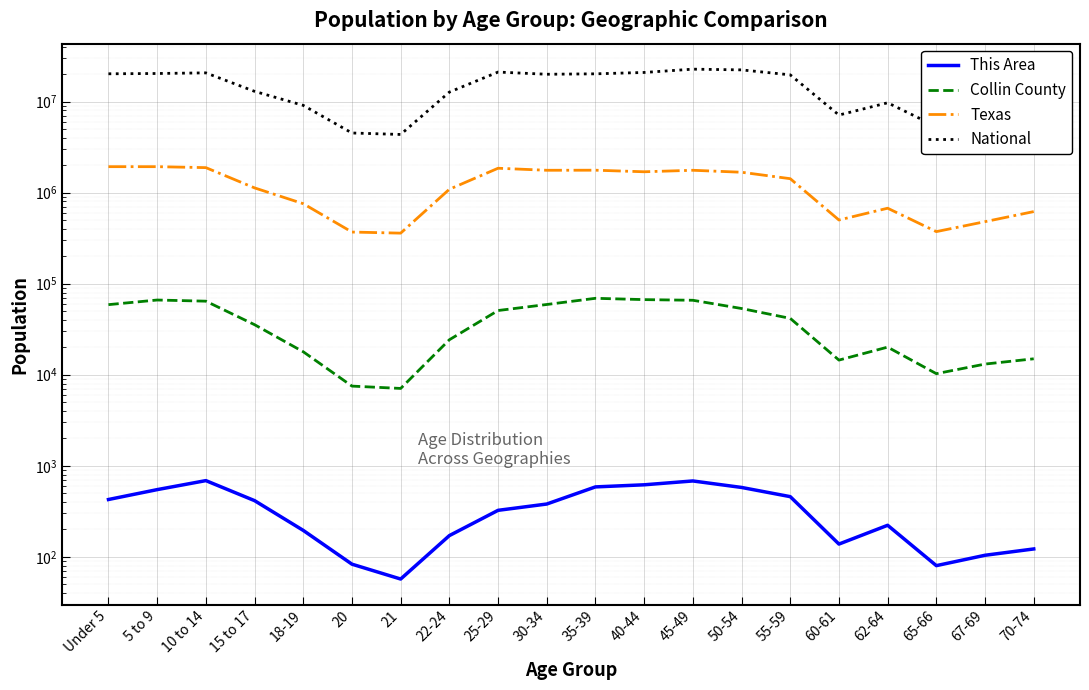

Reading left to right, what are all the values shown in this chart?

This Area: Under 5=426	5 to 9=547	10 to 14=687	15 to 17=414	18-19=195	20=83	21=57	22-24=171	25-29=324	30-34=380	35-39=586	40-44=618	45-49=681	50-54=578	55-59=458	60-61=138	62-64=222	65-66=80	67-69=104	70-74=122
Collin County: Under 5=58849	5 to 9=66143	10 to 14=64240	15 to 17=35445	18-19=17869	20=7499	21=7069	22-24=24211	25-29=50723	30-34=59072	35-39=69084	40-44=66823	45-49=65732	50-54=53370	55-59=41588	60-61=14476	62-64=20100	65-66=10269	67-69=13093	70-74=14958
Texas: Under 5=1928473	5 to 9=1928234	10 to 14=1881883	15 to 17=1127234	18-19=755890	20=369040	21=359015	22-24=1089024	25-29=1853039	30-34=1760434	35-39=1763587	40-44=1694795	45-49=1760467	50-54=1674869	55-59=1422924	60-61=500523	62-64=674244	65-66=373062	67-69=480038	70-74=619156
National: Under 5=20201362	5 to 9=20348657	10 to 14=20677194	15 to 17=12954254	18-19=9086089	20=4519129	21=4354294	22-24=12712576	25-29=21101849	30-34=19962099	35-39=20179642	40-44=20890964	45-49=22708591	50-54=22298125	55-59=19664805	60-61=7113727	62-64=9704197	65-66=5319902	67-69=7115361	70-74=9278166